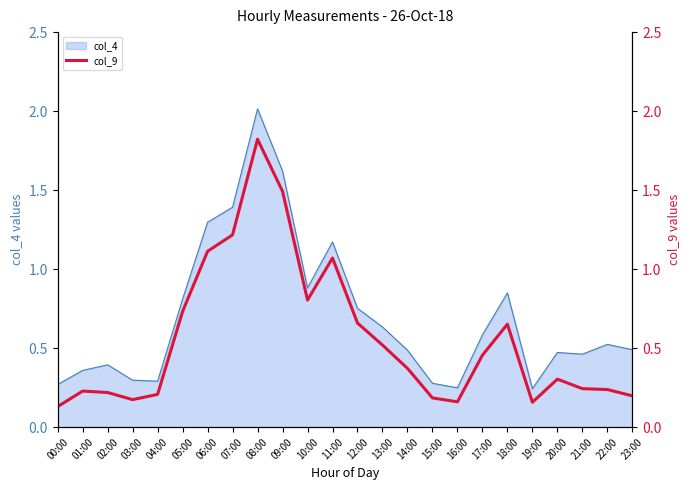

What is the label of the 1st point from the left?

00:00